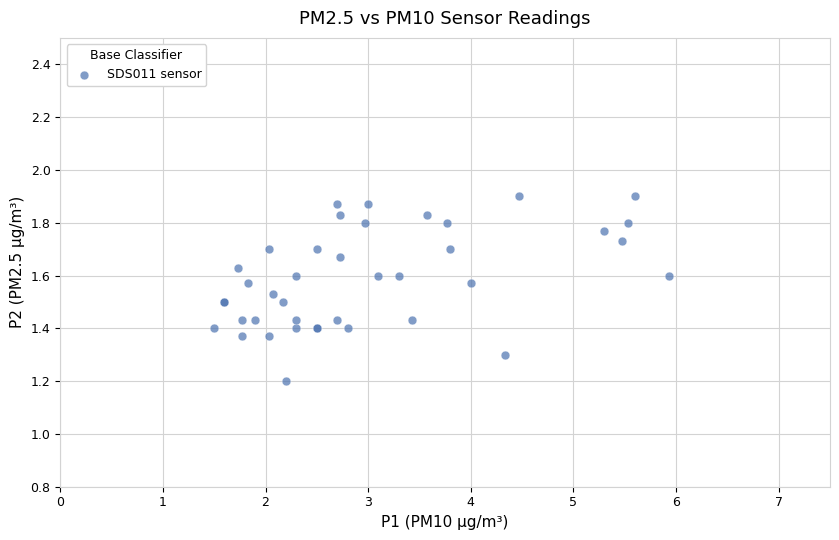

What Y value in the scatter plot is closest to 1?

1.2